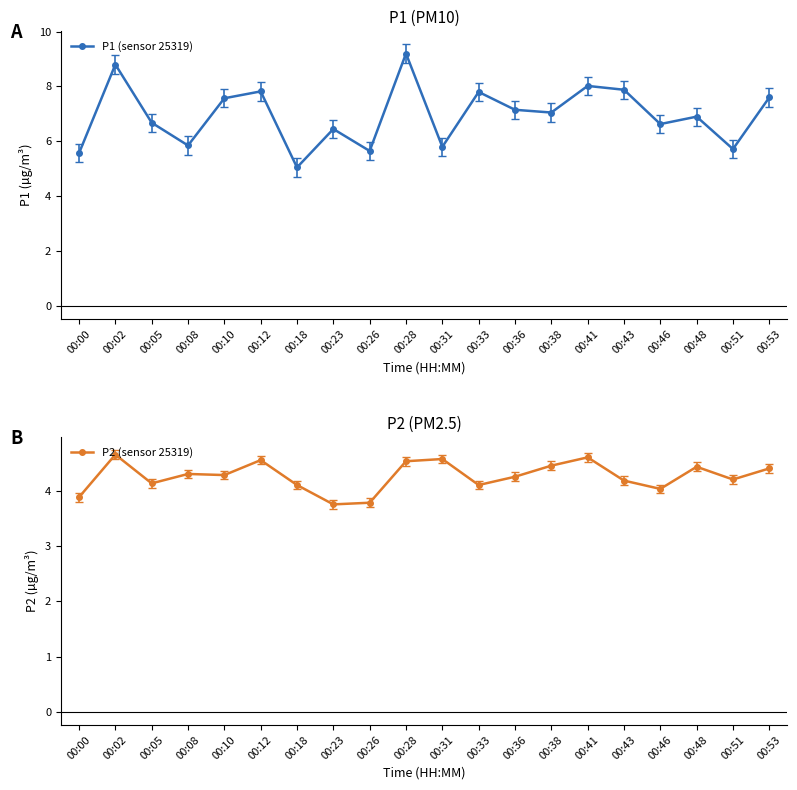

What is the total value across all series at 00:41?

12.6